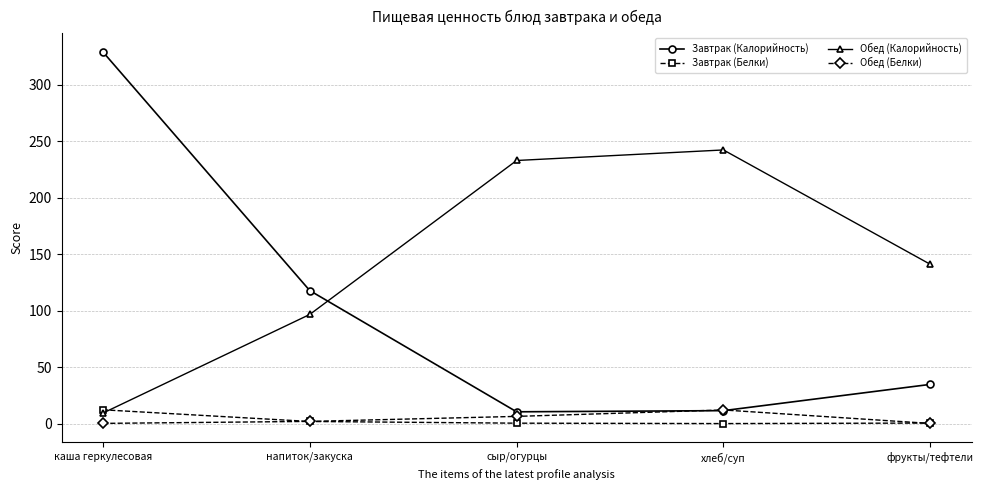

True or false: Завтрак (Калорийность) has a value of 118.0 at напиток/закуска.

True